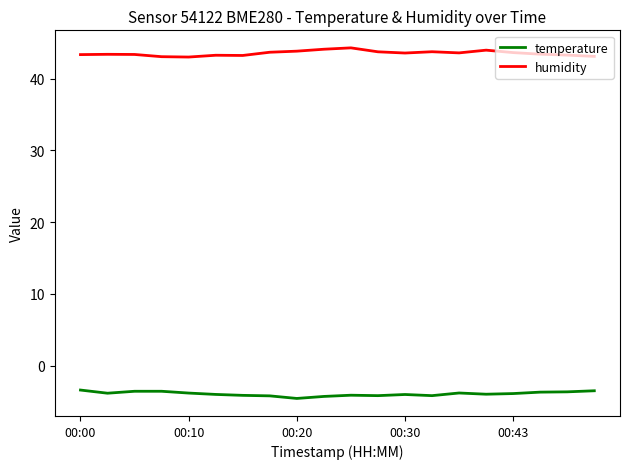

What is the highest value of the temperature series?

-3.4